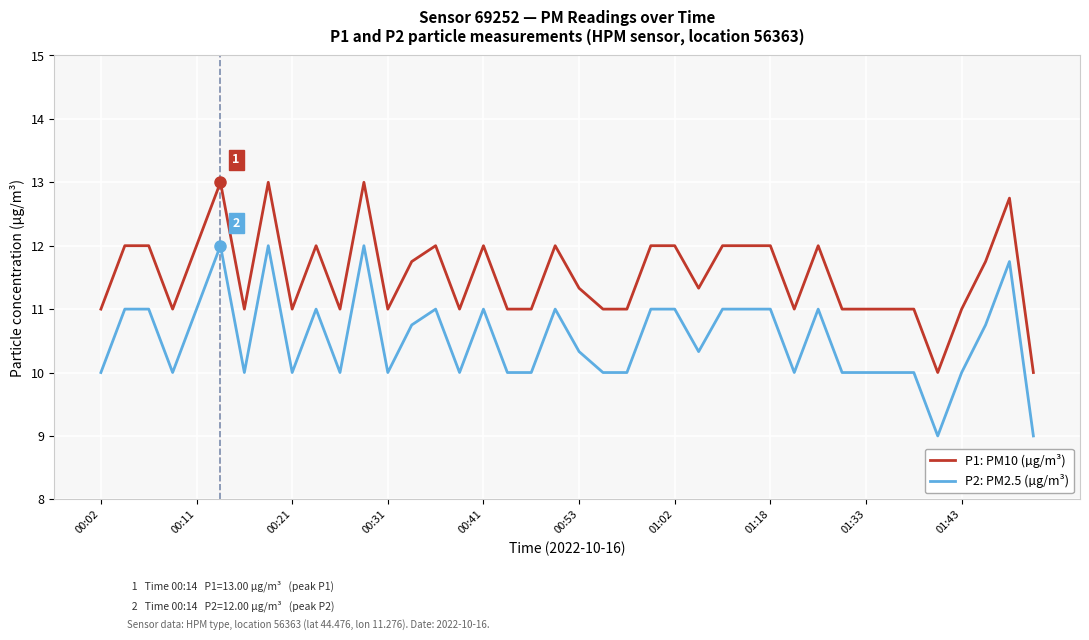

True or false: P1: PM10 (µg/m³) and P2: PM2.5 (µg/m³) cross at least once.

False